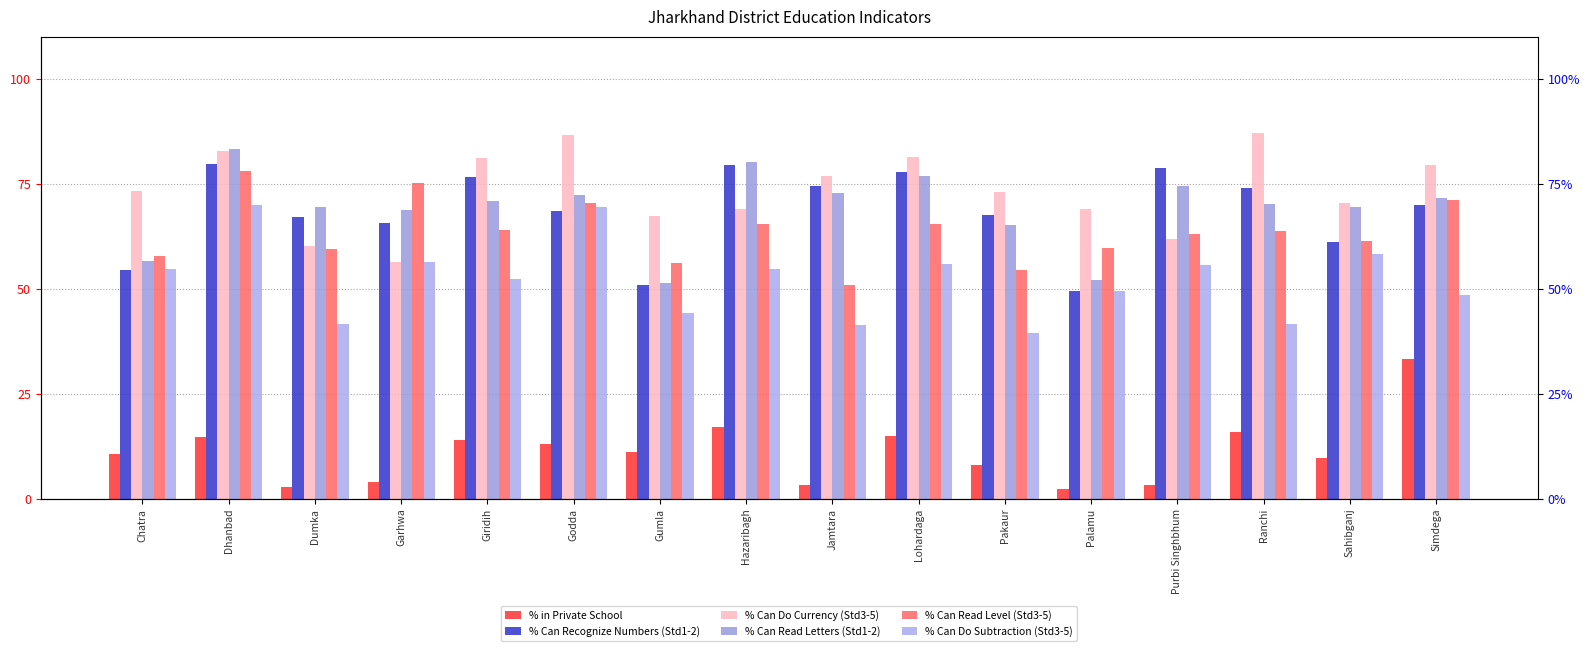

What is the label of the 7th bar from the left?

Gumla